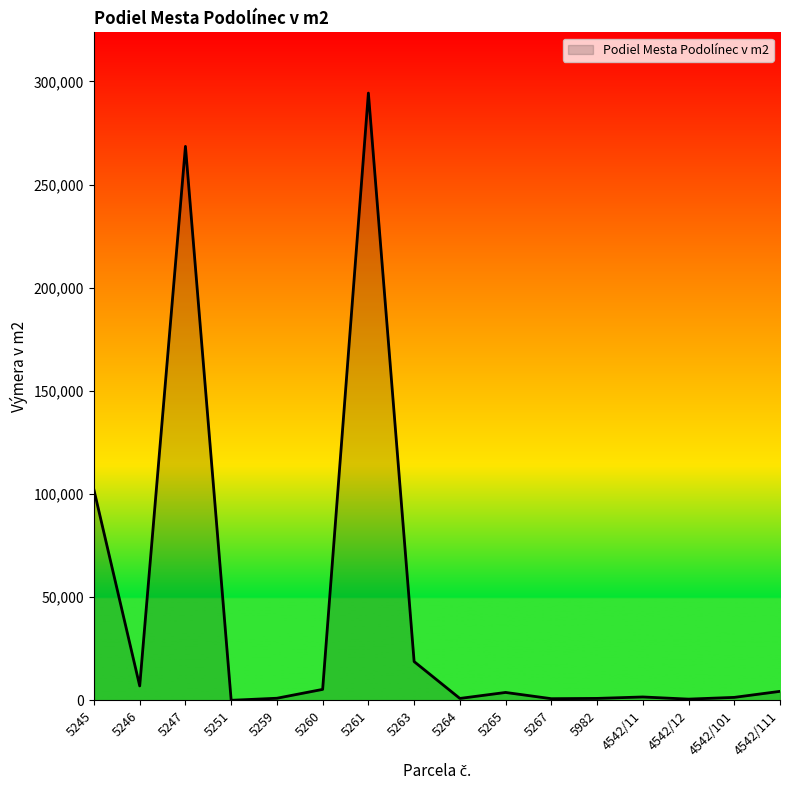

How many lines are shown in the chart?

1